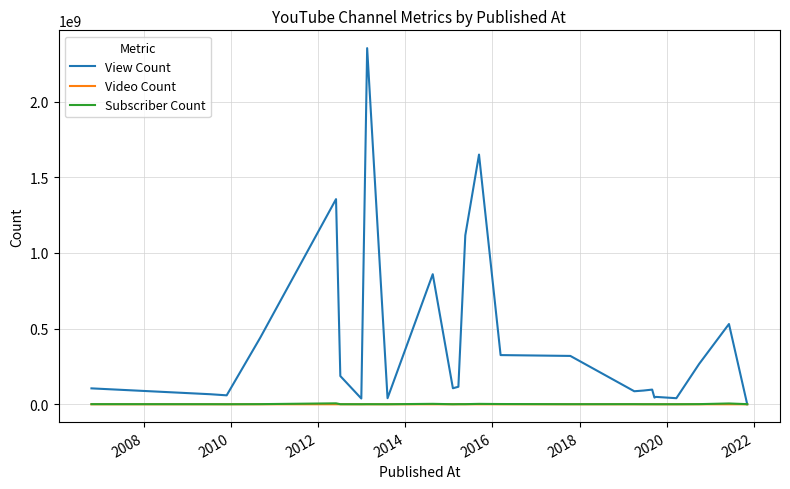

At how many categories does at least one series exceed 1251597712?

3